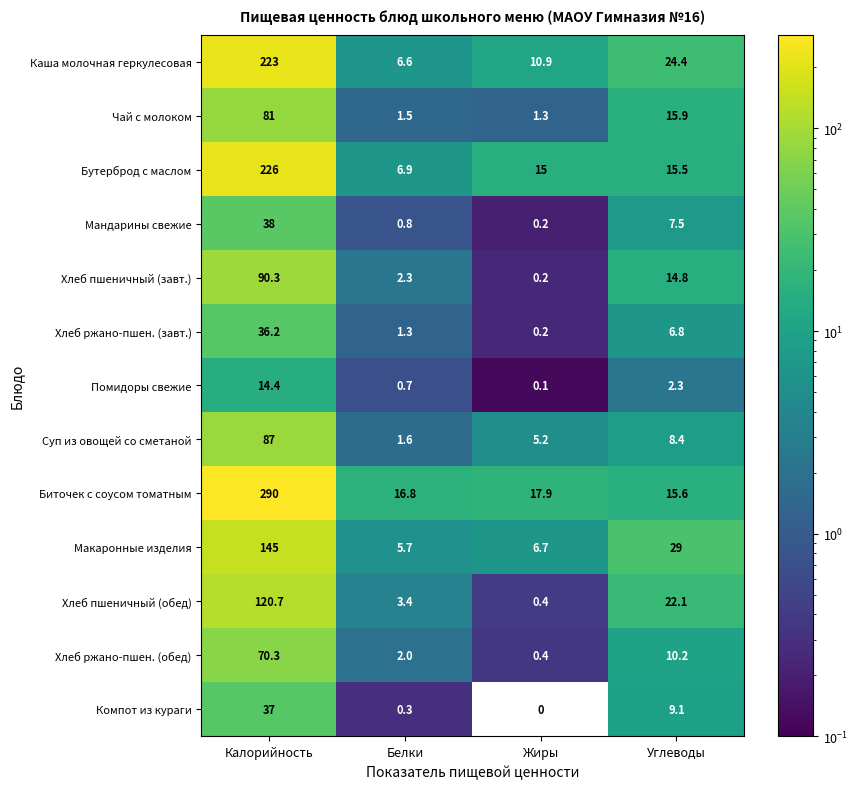

Which series has the largest range (max minus min)?

Биточек с соусом томатным